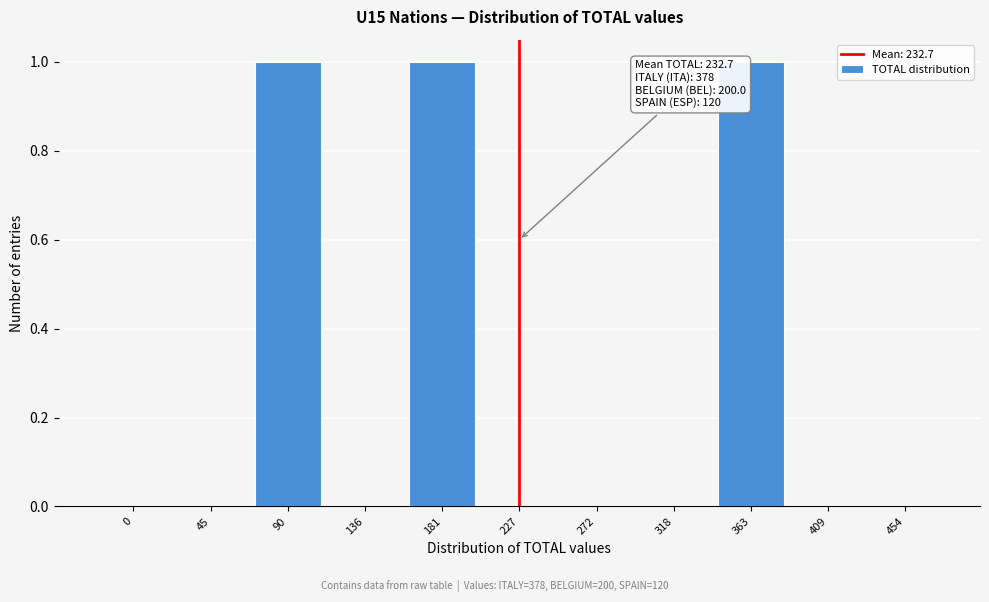

Reading right to left, what are all the values shown in this chart?

454=0	409=0	363=1	318=0	272=0	227=0	181=1	136=0	90=1	45=0	0=0